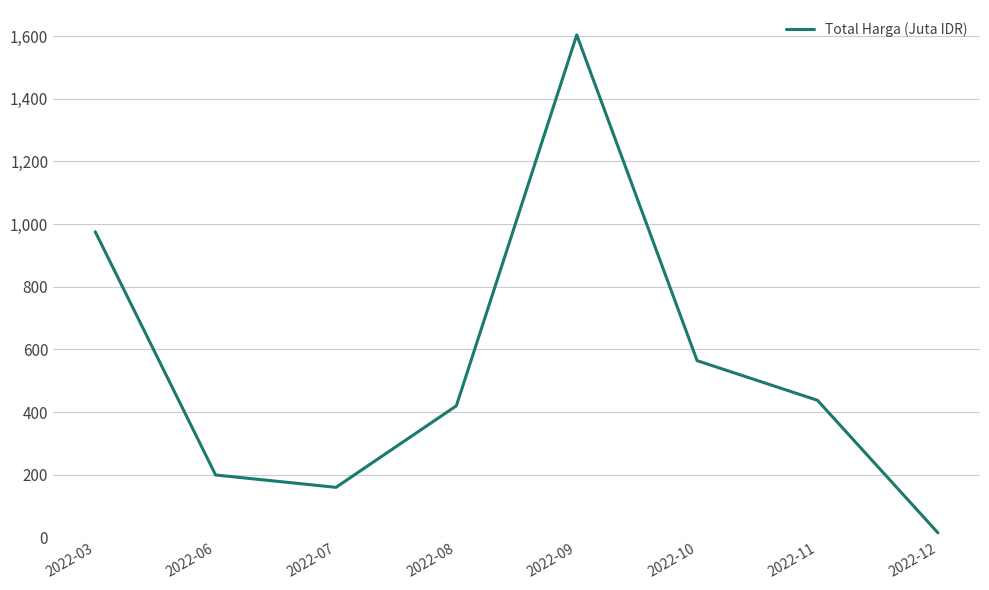

Is it true that the value at 2022-11 is 437.7?

True